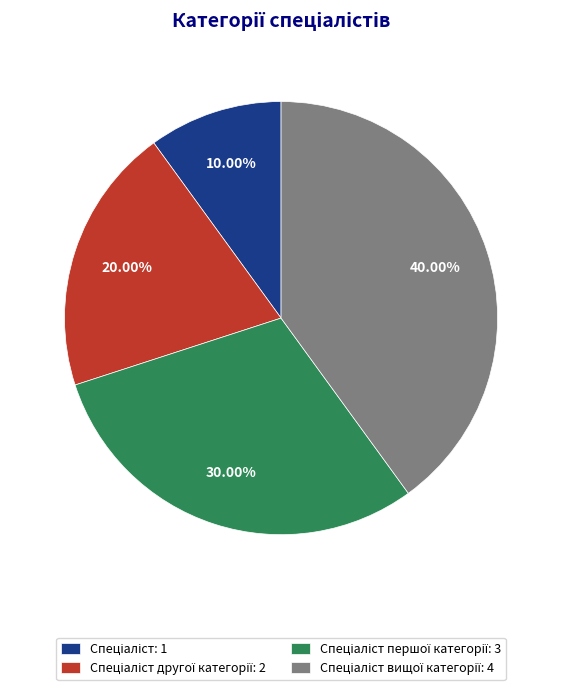

Is there any slice that represents more than half of the pie?

No